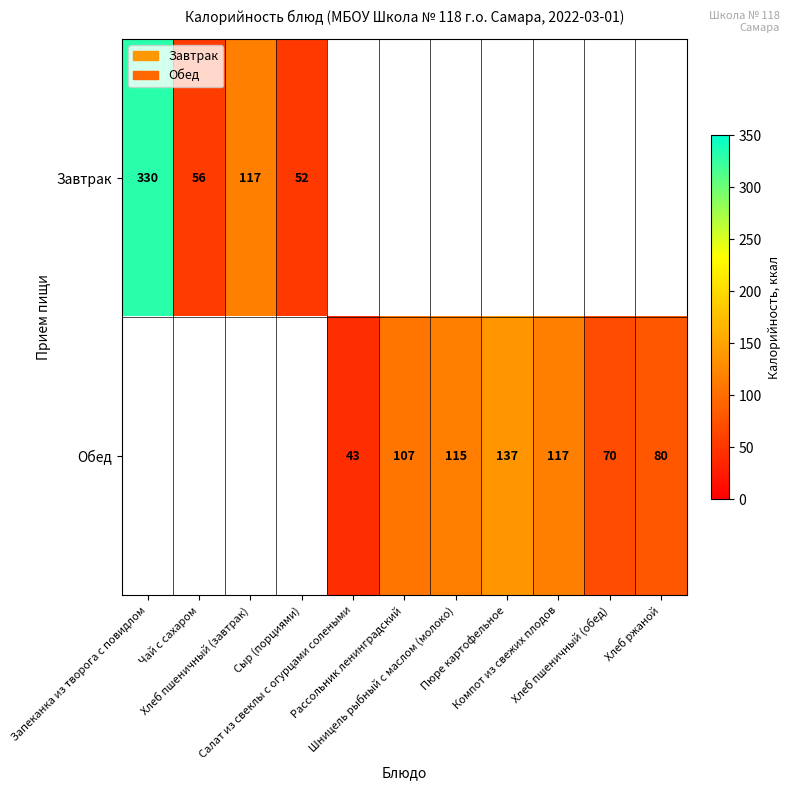

Which series has the widest spread of values?

Завтрак